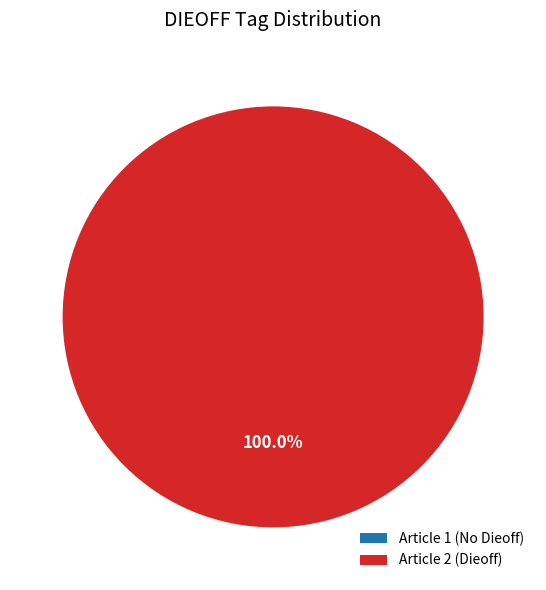

Is it true that 0F37137F-41F9-4DB1-BB46-9414611F2F75 is 14% of the pie?

False